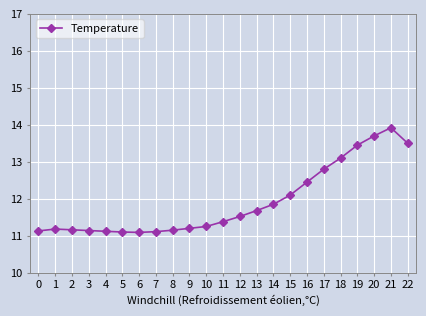

What is the value of the 3rd point from the left?

11.2